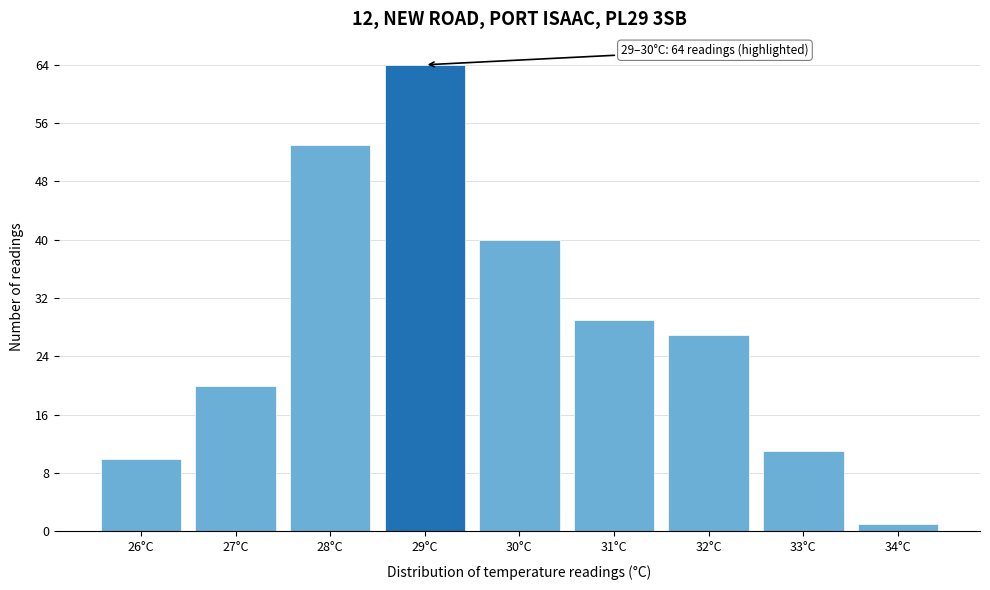

Reading left to right, transcribe all the data shown in this chart.

10	20	53	64	40	29	27	11	1